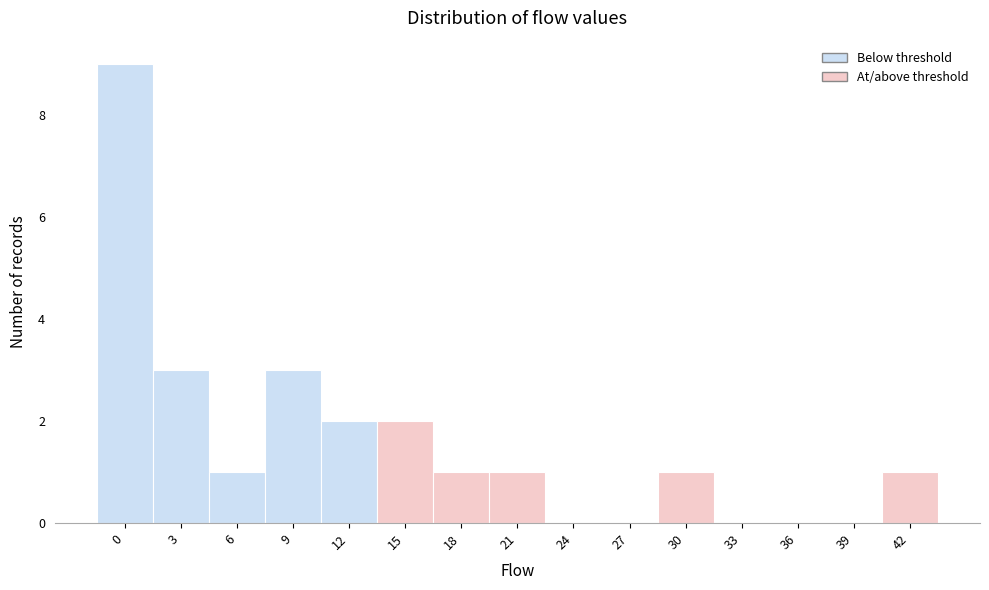

Reading right to left, what are all the values shown in this chart?

42=1	39=0	36=0	33=0	30=1	27=0	24=0	21=1	18=1	15=2	12=2	9=3	6=1	3=3	0=9